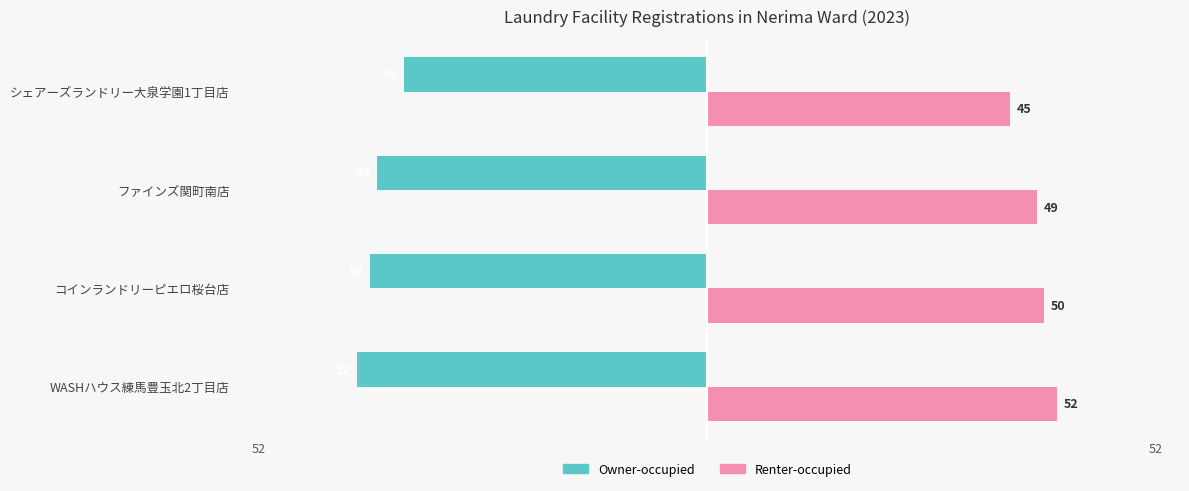

What is the spread (max minus min) of values at シェアーズランドリー大泉学園1丁目店?

90